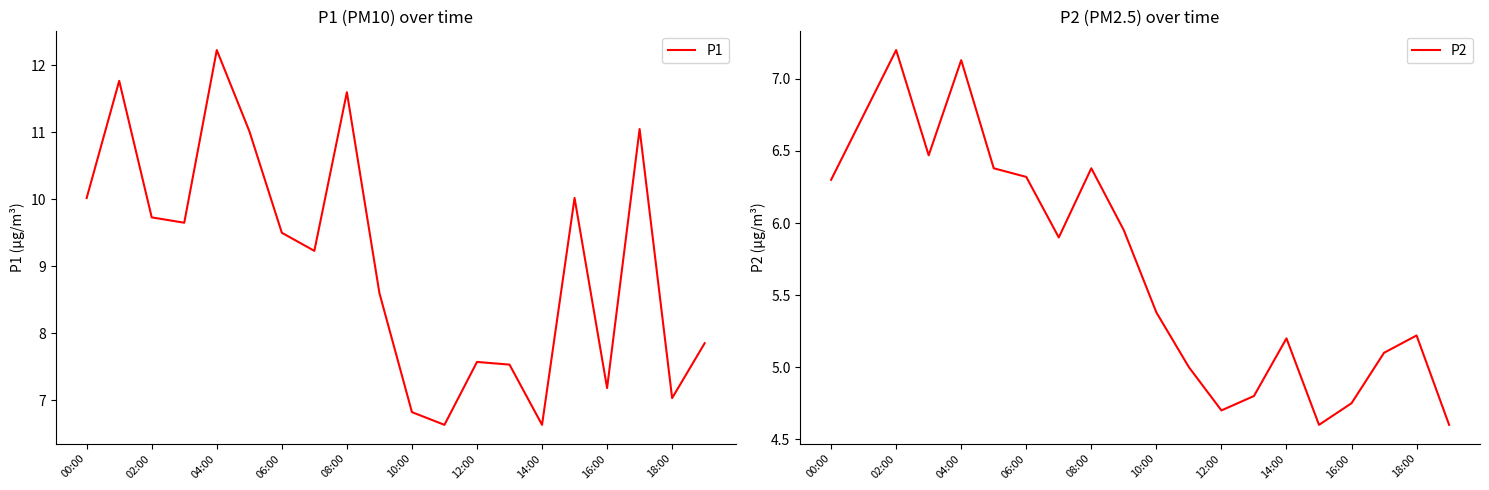

True or false: P1 and P2 intersect in this chart.

False